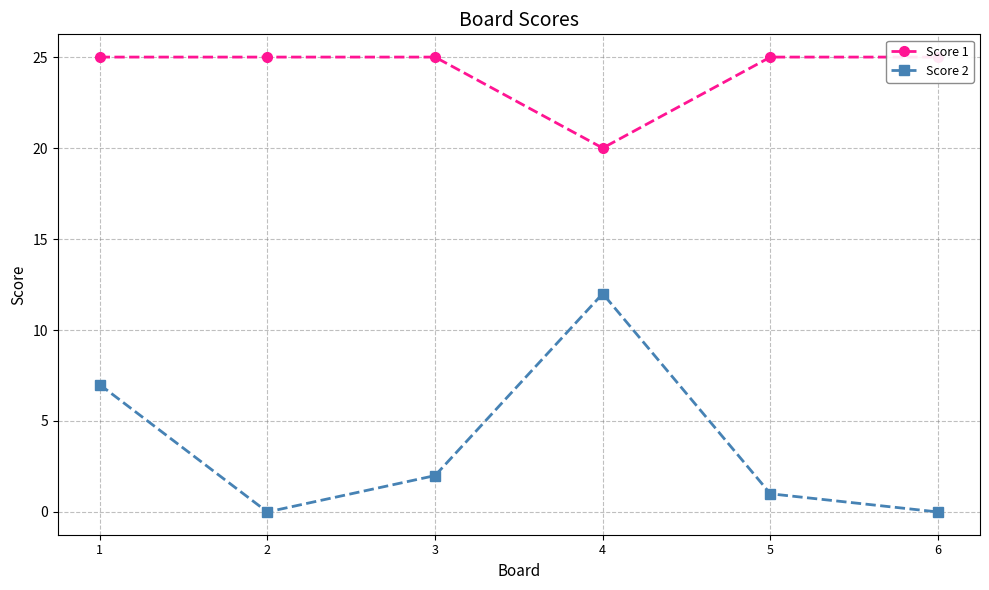

Read the Score 2 value at 4, to the nearest 10.

10